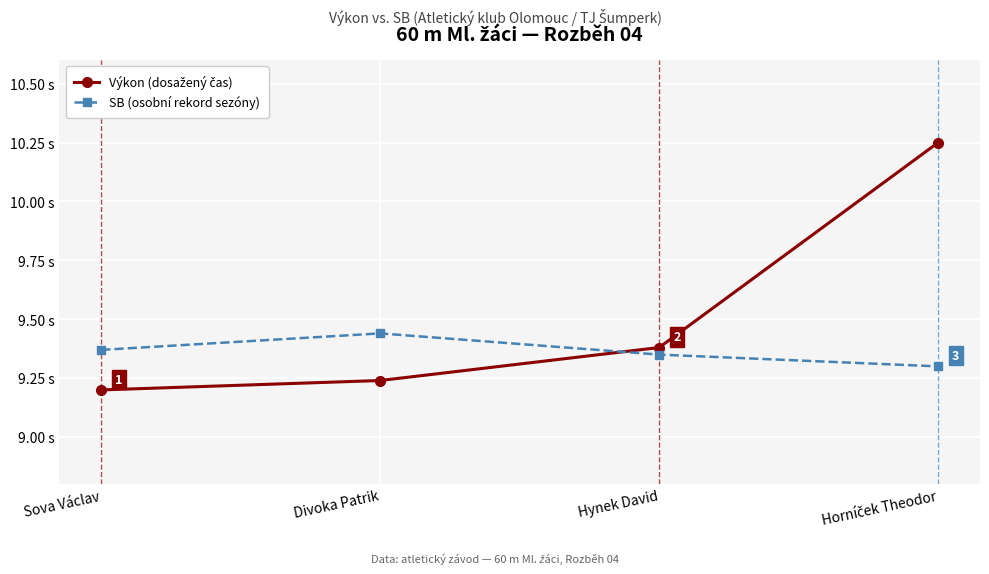

Which label corresponds to the smallest value in the chart?

Sova Václav